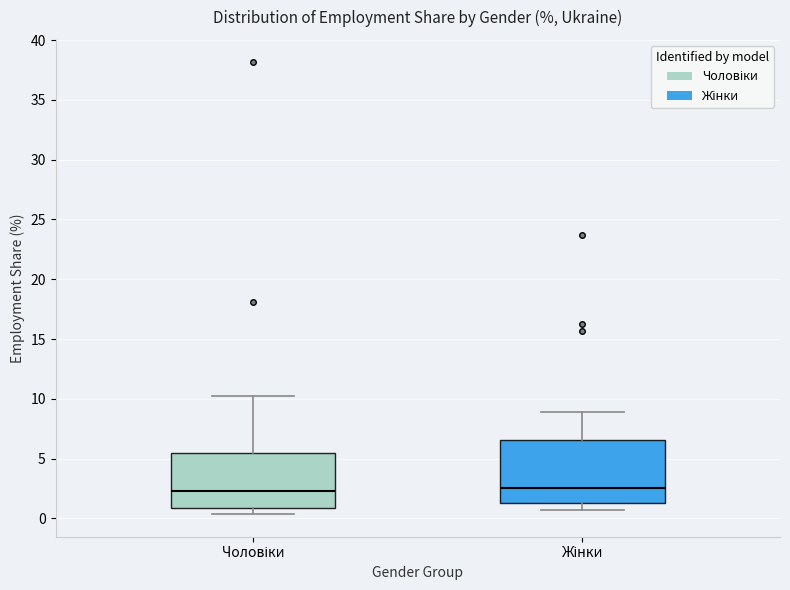

Reading left to right, transcribe this box plot: for each box, give where its median line is, the range the box spans, and where its two whiskers end, as read against the y-axis. The values are not printed on the chart, so give them approximately, as read against the axis.

Чоловіки: median 2.5, box 1.0 to 5.5, whiskers 0.5 to 10.0
Жінки: median 2.5, box 1.5 to 6.5, whiskers 0.5 to 9.0